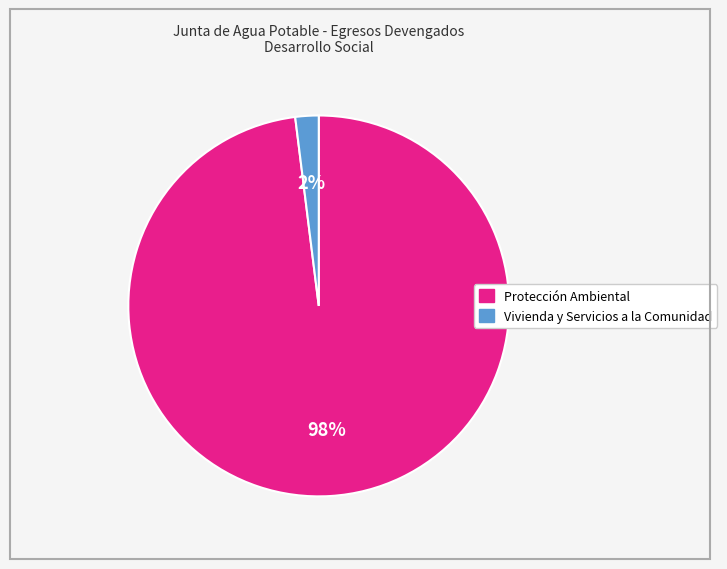

To the nearest percent, what is the average slice percentage?

50%